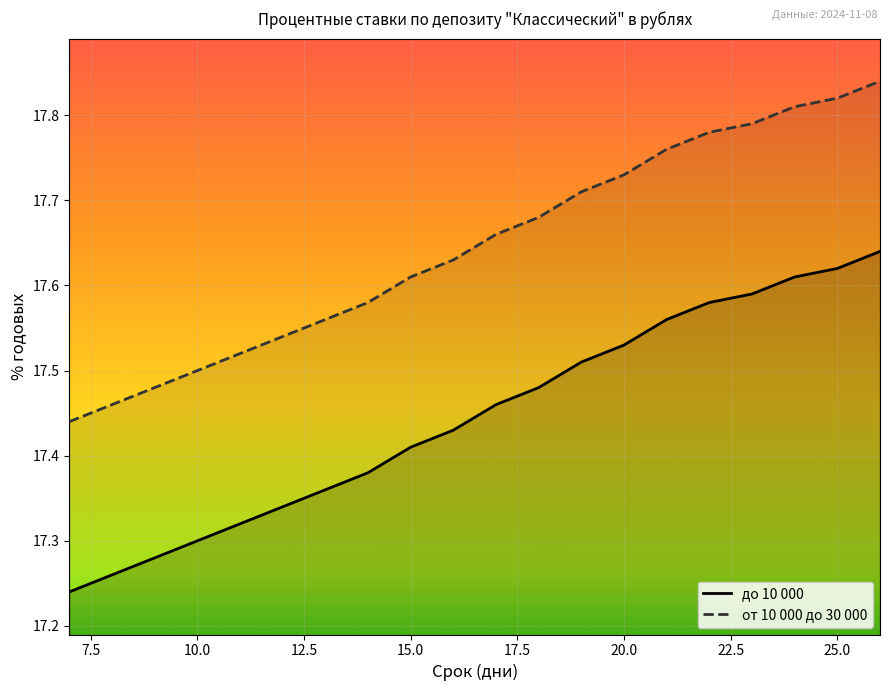

True or false: от 10 000 до 30 000 and до 10 000 intersect in this chart.

False